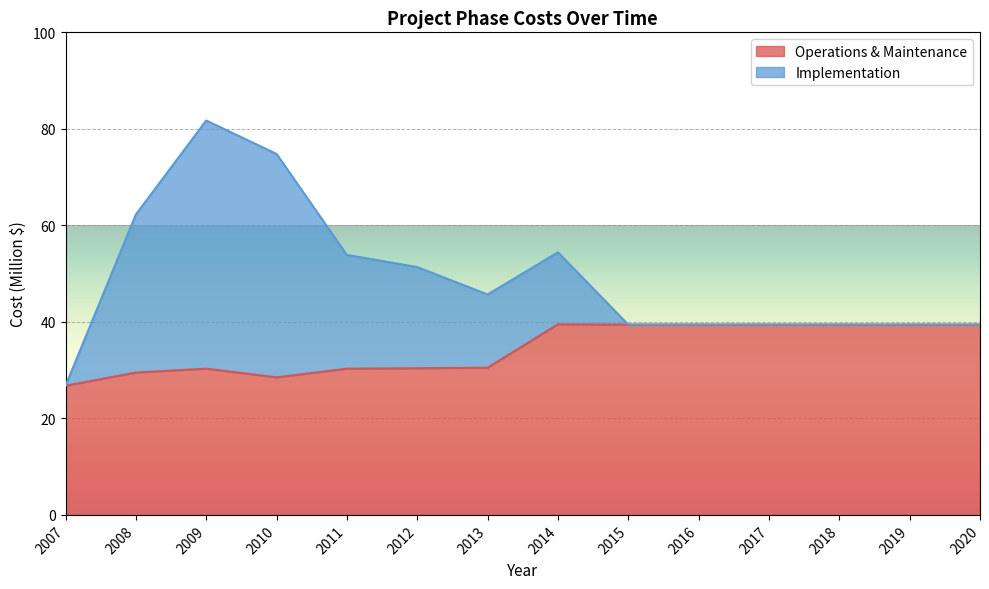

The Operations & Maintenance series shows 30.3 at 2009. True or false?

True